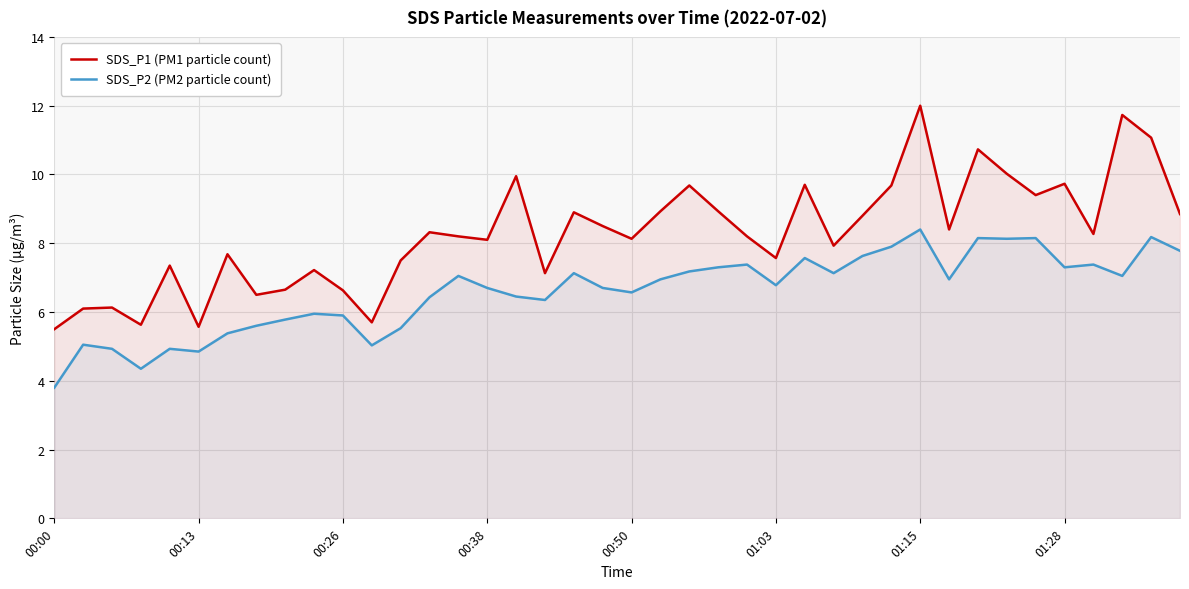

What is the difference between the SDS_P2 (PM2 particle count) values at 26 and 12?

2.0